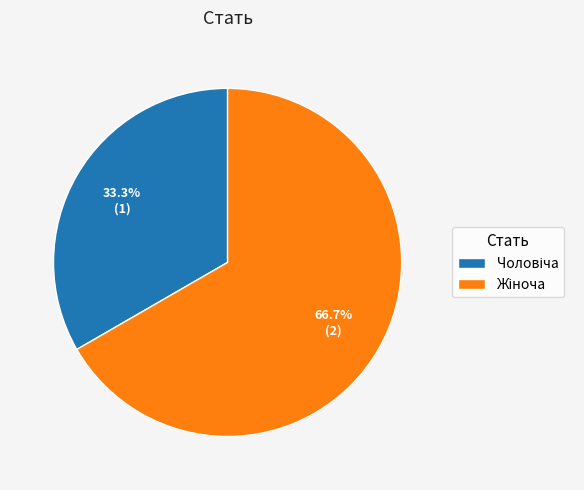

How many segments does this pie chart have?

2